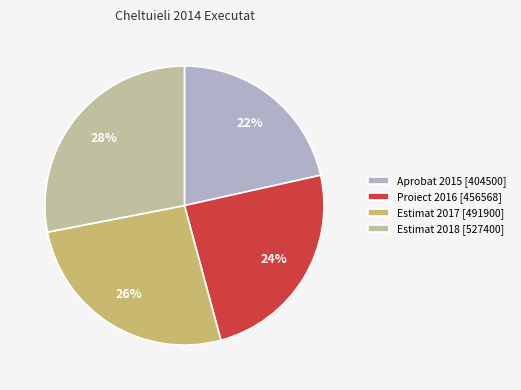

Rank the categories by value from lowest to highest.

Aprobat 2015 [404500], Proiect 2016 [456568], Estimat 2017 [491900], Estimat 2018 [527400]